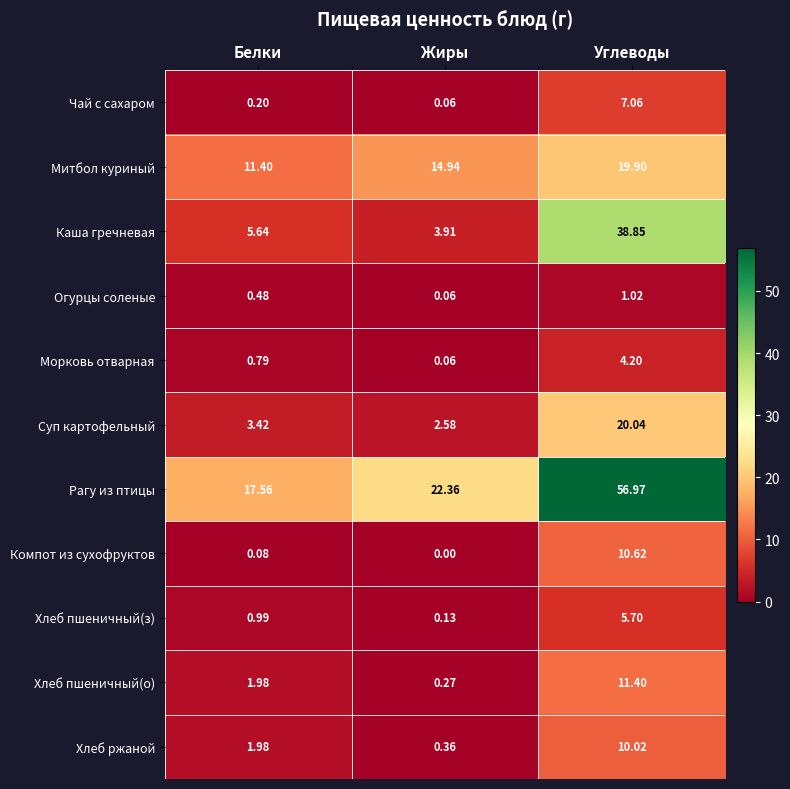

Where is Каша гречневая nearest to the value 21?

Белки